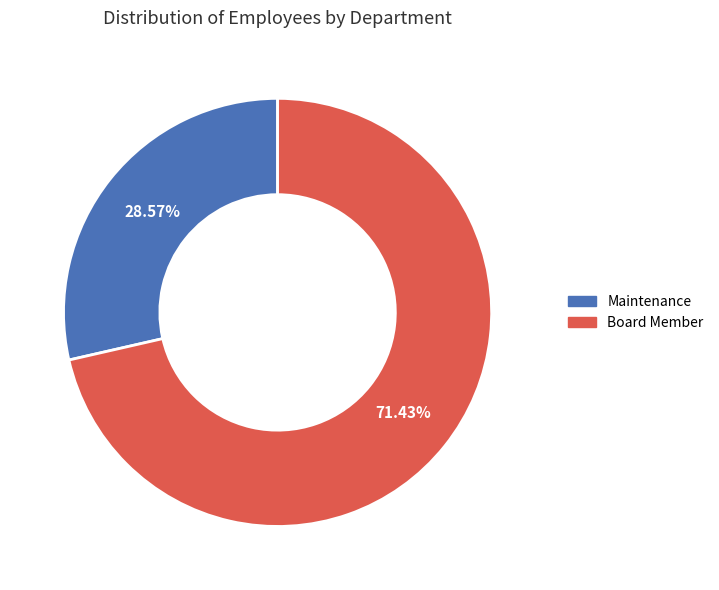

What percentage is the Board Member slice, to the nearest percent?

71%